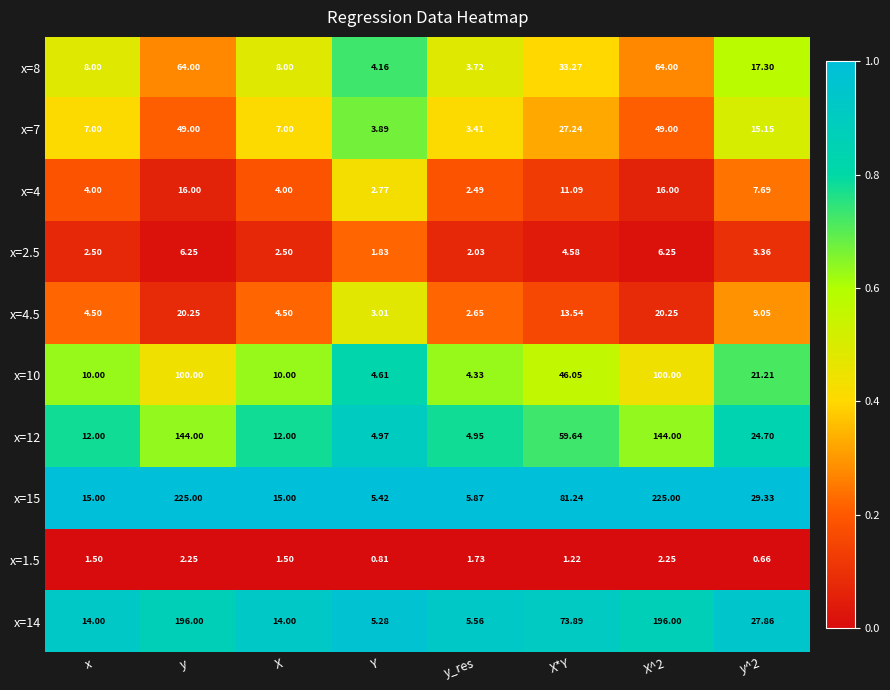

At which label is x=7 closest to 26?

X*Y